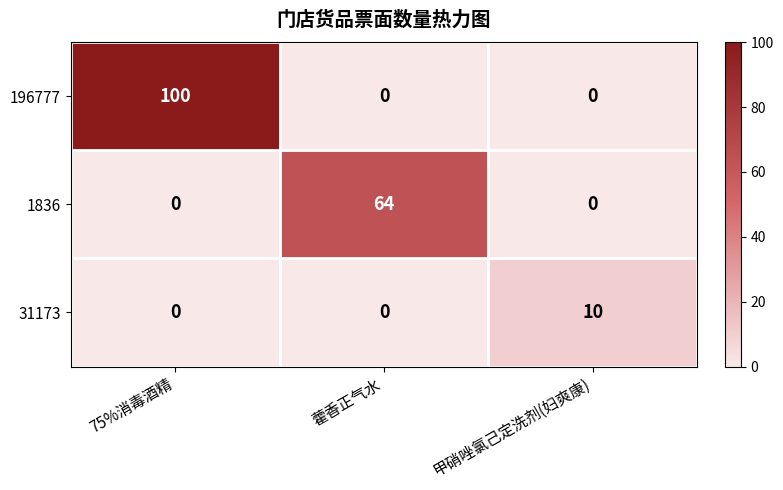

Reading left to right, transcribe all the data shown in this chart.

196777: 75%消毒酒精=100	藿香正气水=0	甲硝唑氯己定洗剂(妇爽康)=0
1836: 75%消毒酒精=0	藿香正气水=64	甲硝唑氯己定洗剂(妇爽康)=0
31173: 75%消毒酒精=0	藿香正气水=0	甲硝唑氯己定洗剂(妇爽康)=10